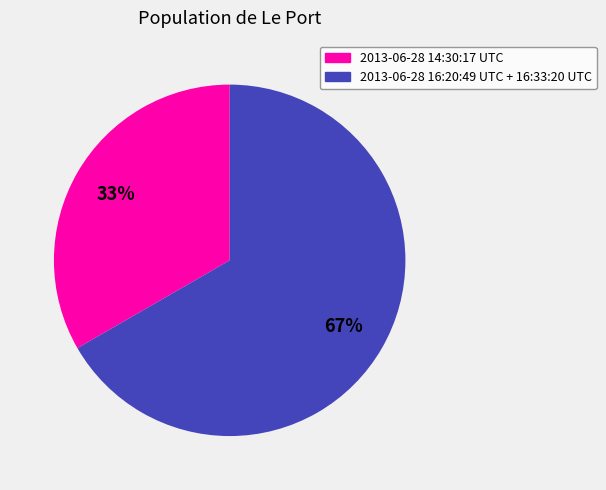

To the nearest percent, what is the average slice percentage?

50%